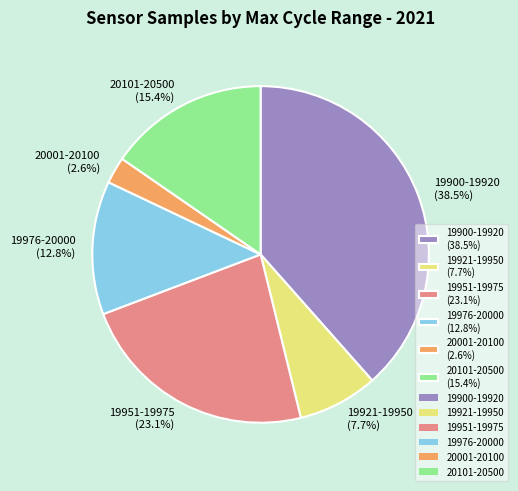

Combined, do 19951-19975 (23.1%) and 20101-20500 (15.4%) account for over 50%?

No